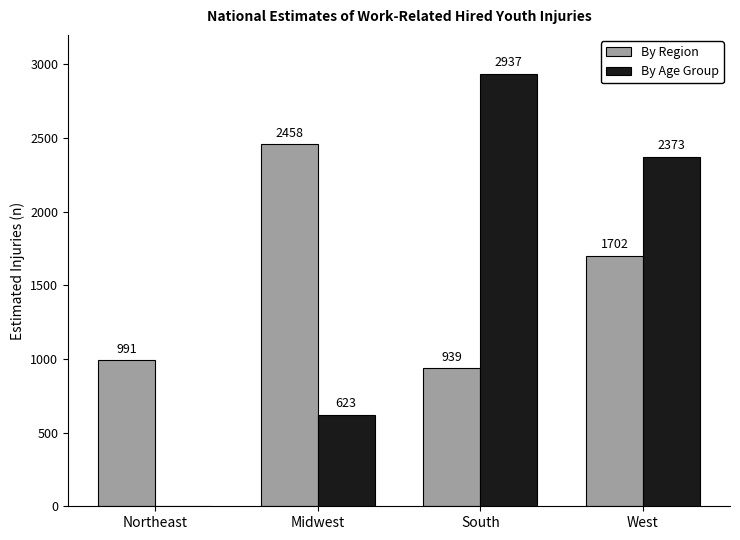

Which series has the largest range (max minus min)?

By Age Group